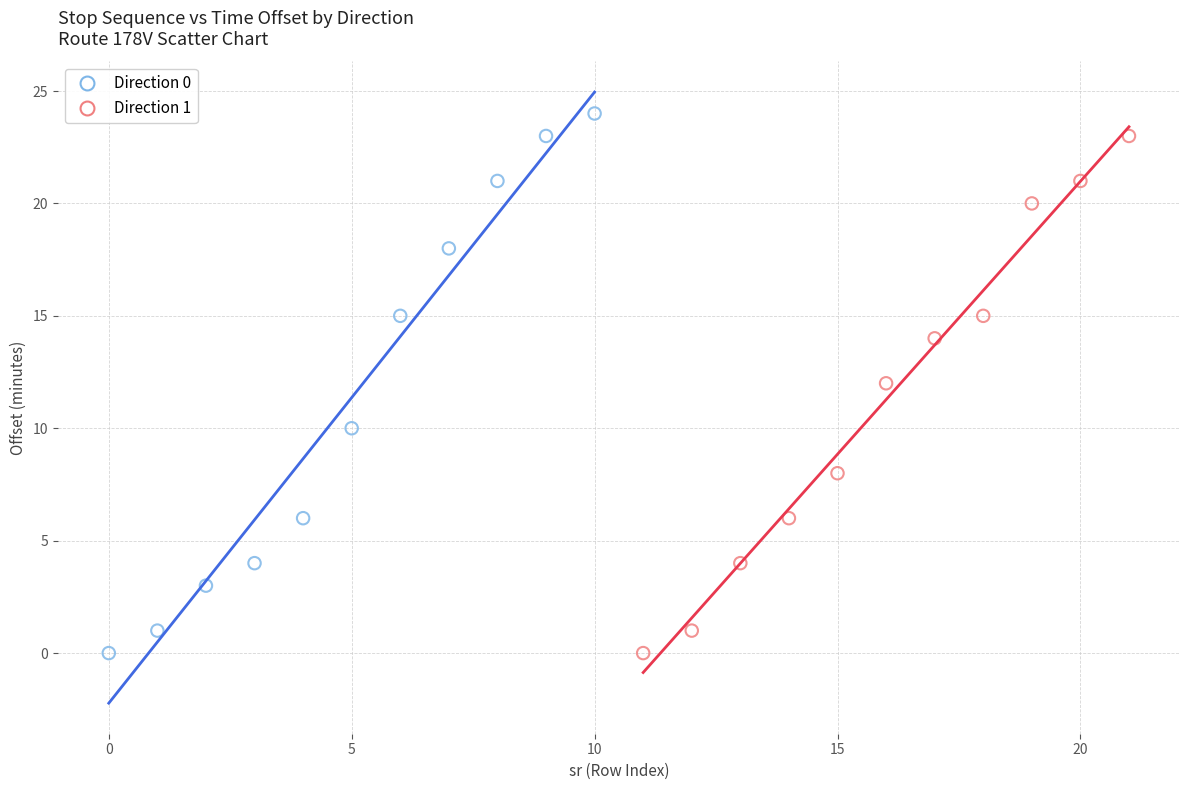

What are all the series names shown in the legend?

Direction 0, Direction 1